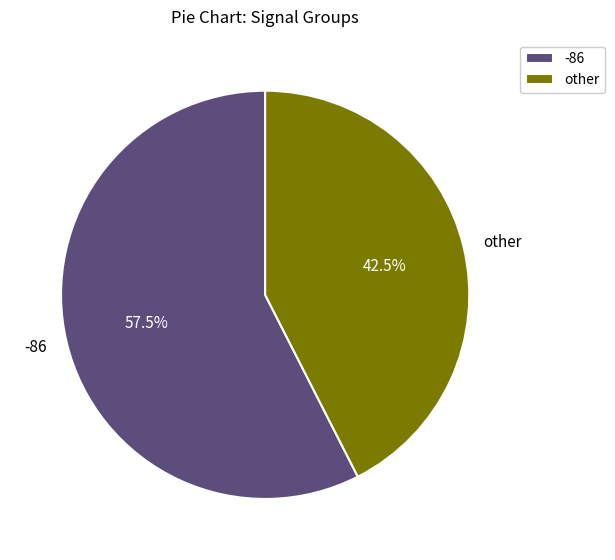

Rank the categories by value from lowest to highest.

other, -86